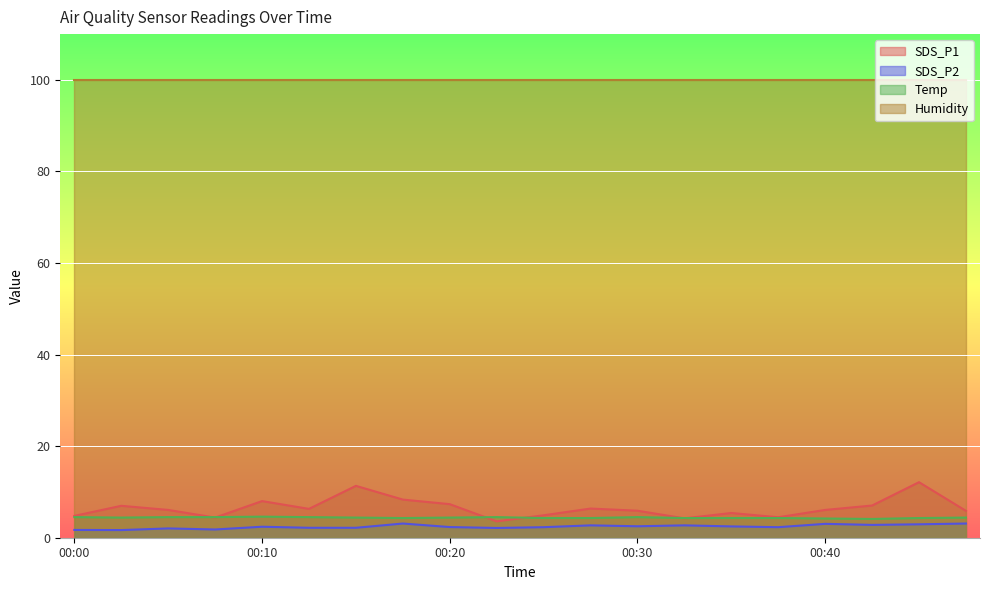

What is the difference between the maximum and minimum values in the SDS_P2 series?

1.4